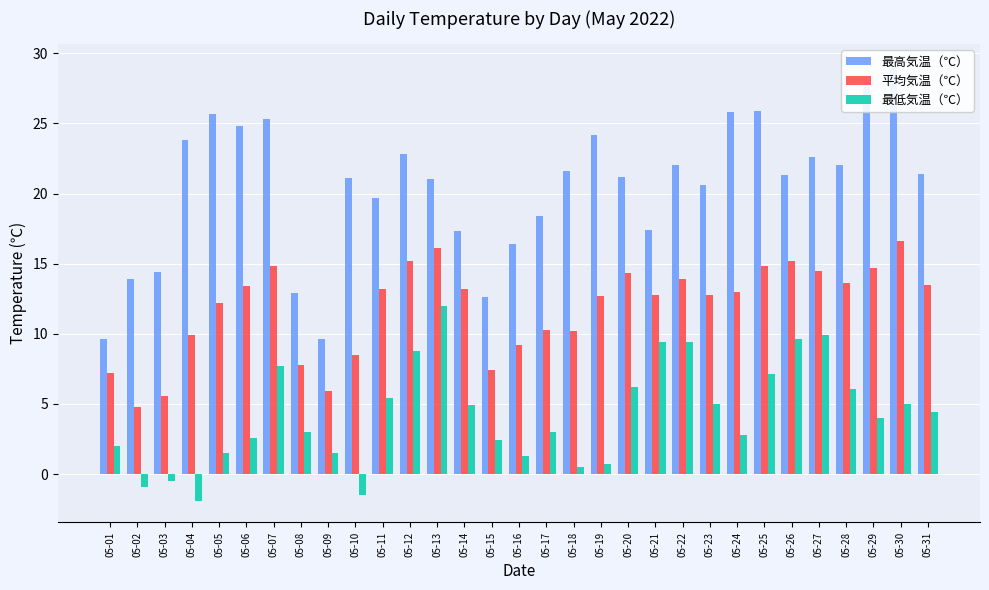

Where does the 平均気温（℃） series first go above 13?

05-06